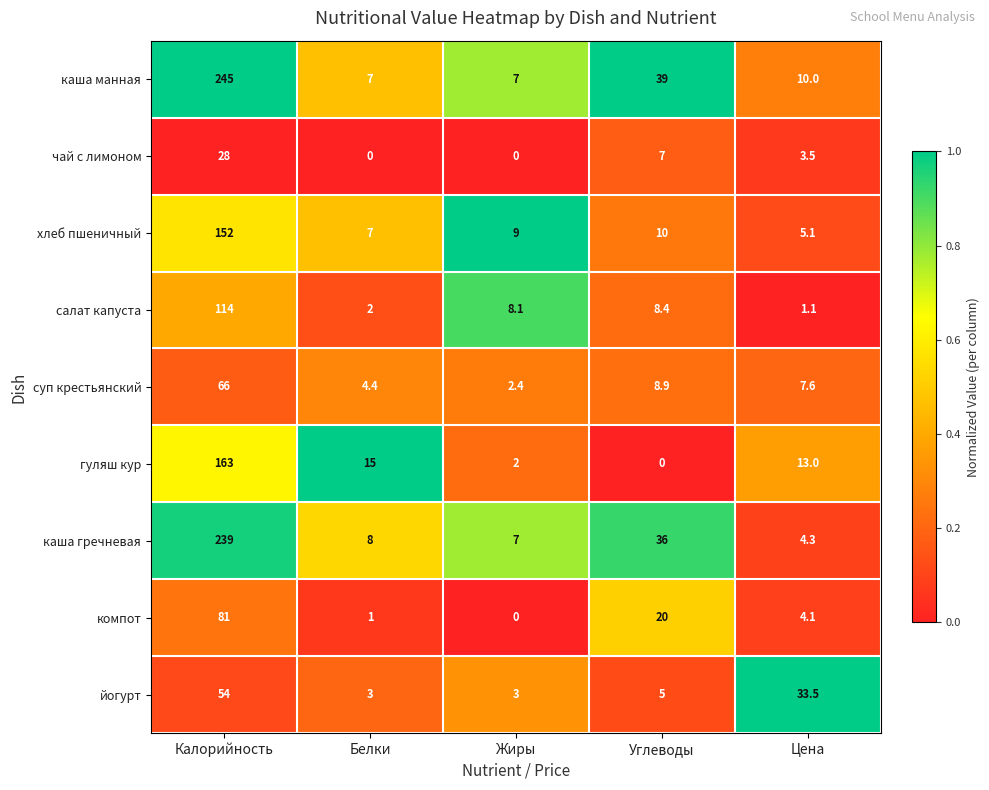

True or false: компот has a value of 4.1 at Цена.

True